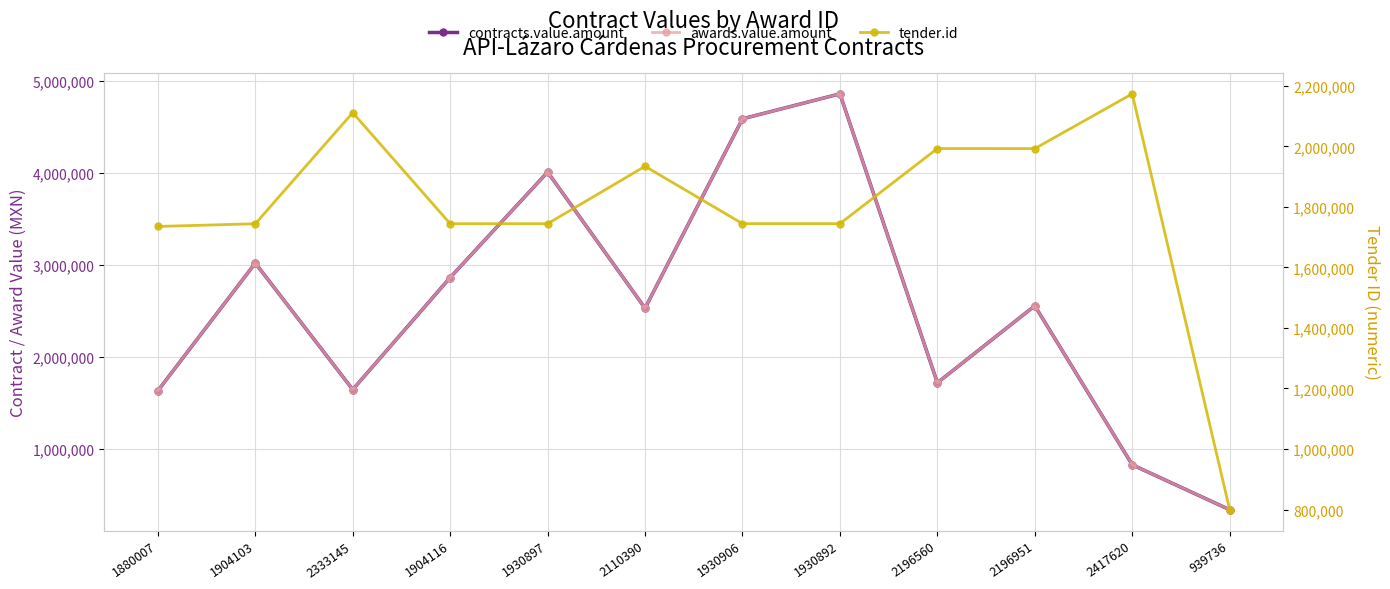

What is the lowest value of the contracts.value.amount series?

334101.0